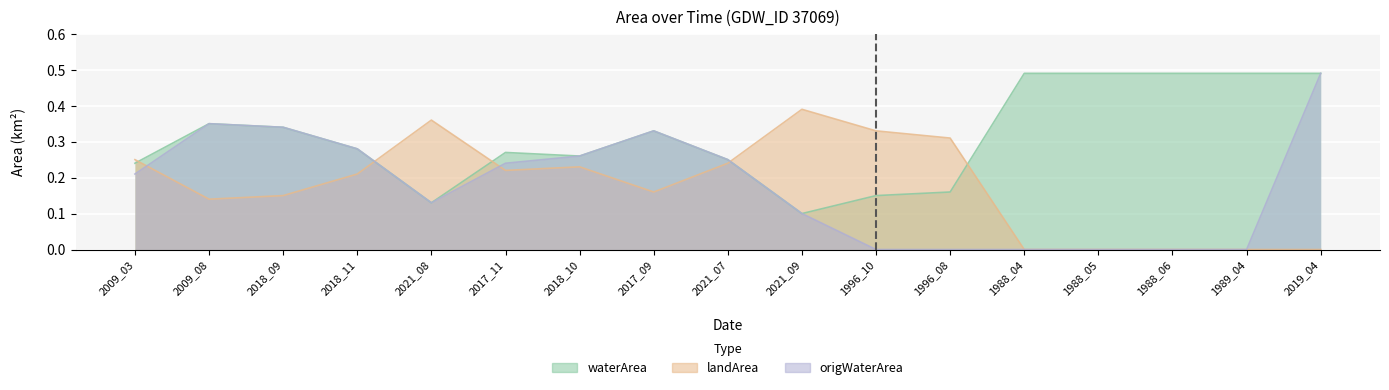

What is the average value of the landArea series?

0.2